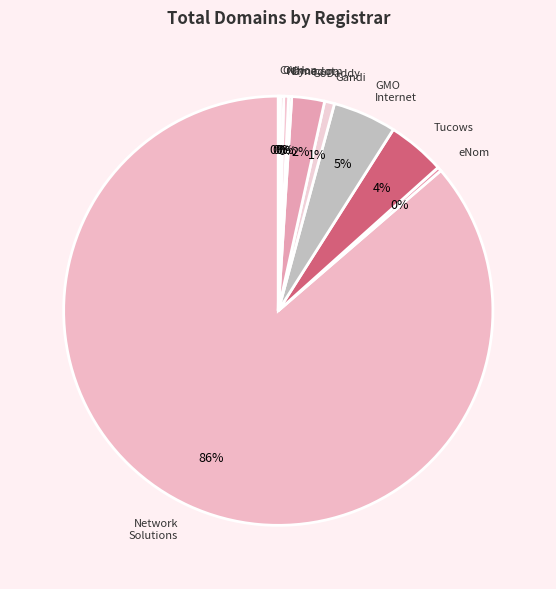

Which category has the biggest portion of the pie?

Network Solutions